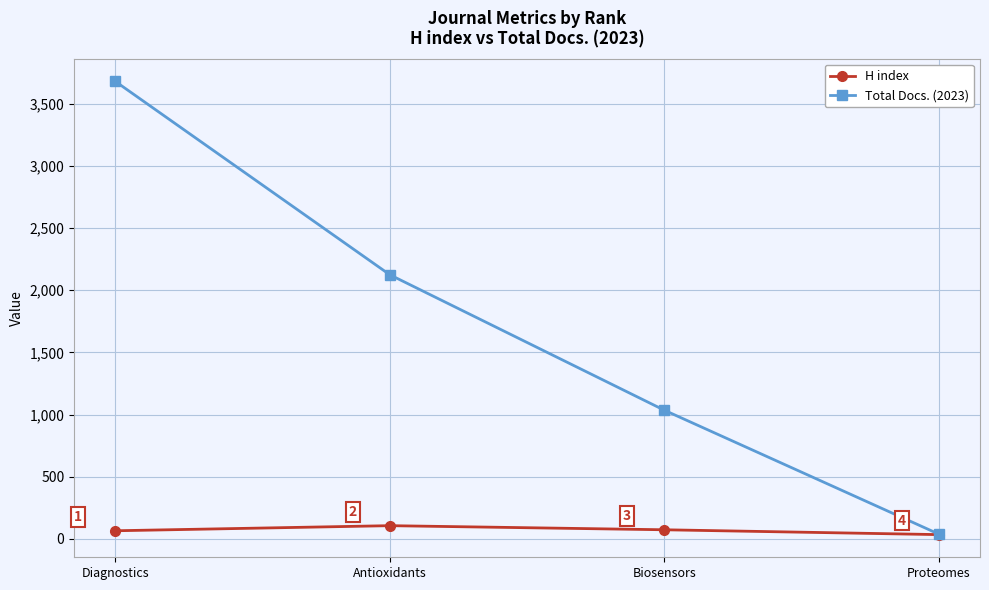

What is the difference between the Total Docs. (2023) values at Antioxidants and Diagnostics?

1556